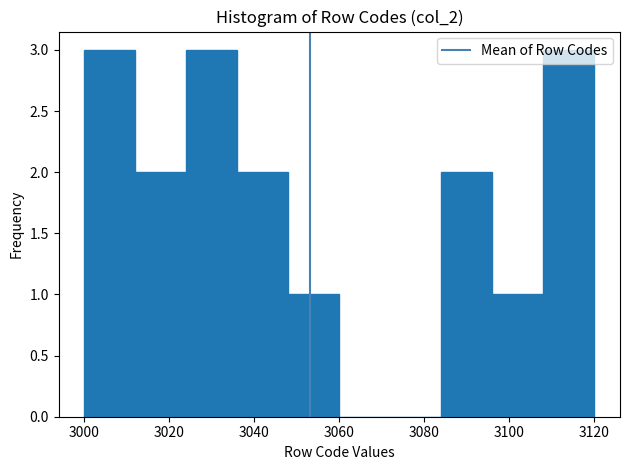

Reading left to right, transcribe this chart: for each bar, give the range it covers on the x-axis and its height. The values are not printed on the chart, so give them approximately, as read against the axis.

3000 to 3012: 3
3012 to 3024: 2
3024 to 3036: 3
3036 to 3048: 2
3048 to 3060: 1
3060 to 3072: 0
3072 to 3084: 0
3084 to 3096: 2
3096 to 3108: 1
3108 to 3120: 3